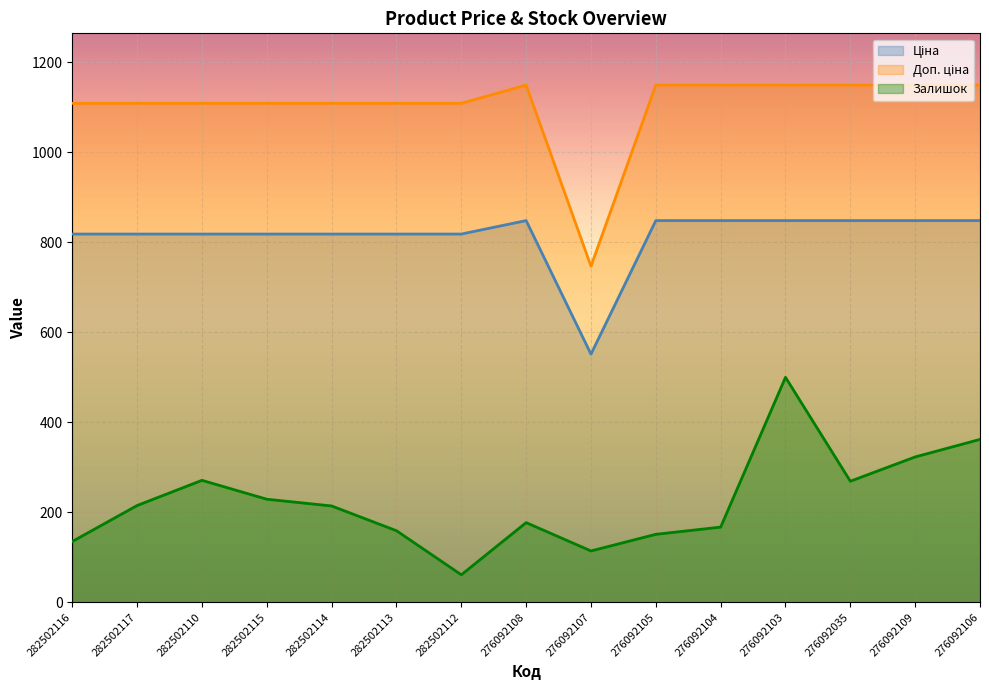

The Залишок series shows 114.0 at 276092107. True or false?

True